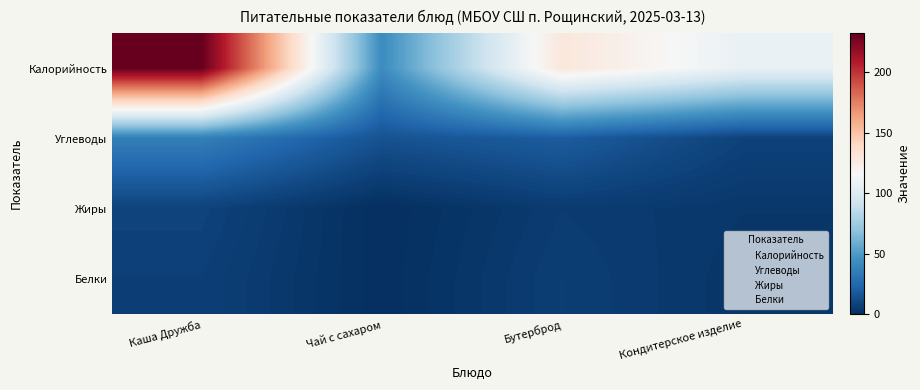

Count the number of data series in this chart.

4